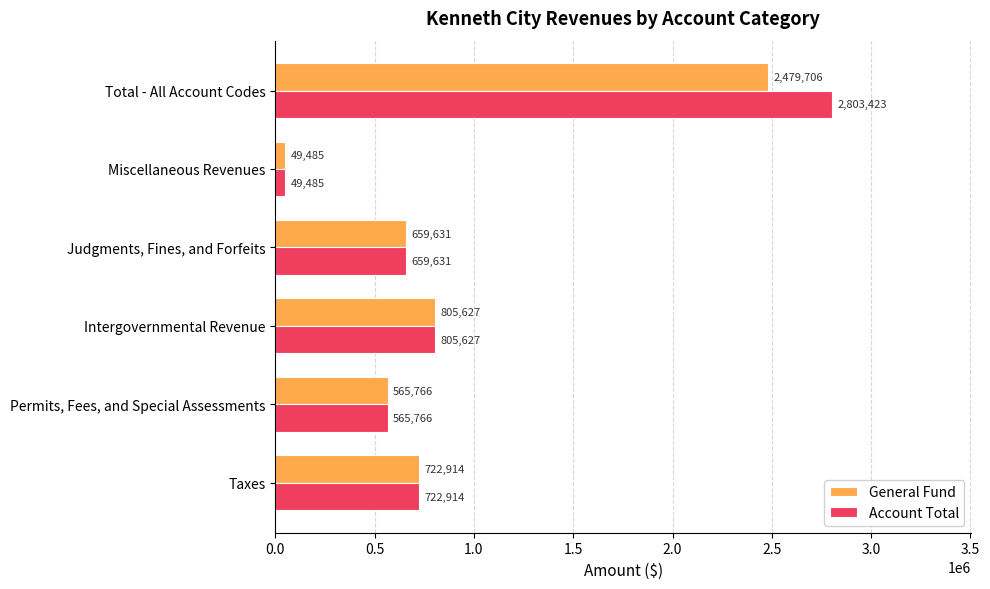

What is the difference between the maximum and minimum values in the General Fund series?

2430221